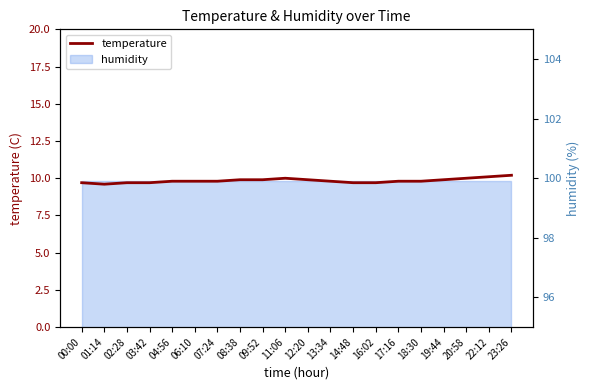

Rank the categories by value from highest to lowest.

23:26, 22:12, 11:06, 20:58, 08:38, 09:52, 12:20, 19:44, 04:56, 06:10, 07:24, 13:34, 17:16, 18:30, 00:00, 02:28, 03:42, 14:48, 16:02, 01:14